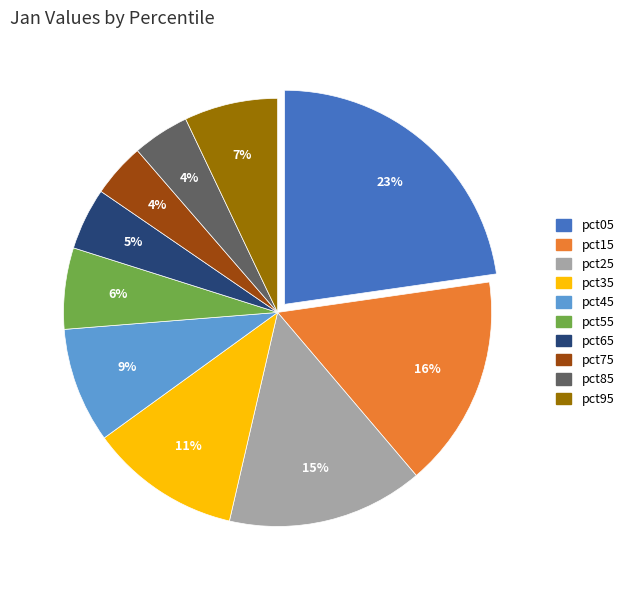

The pct15 slice represents 25% of the pie. True or false?

False